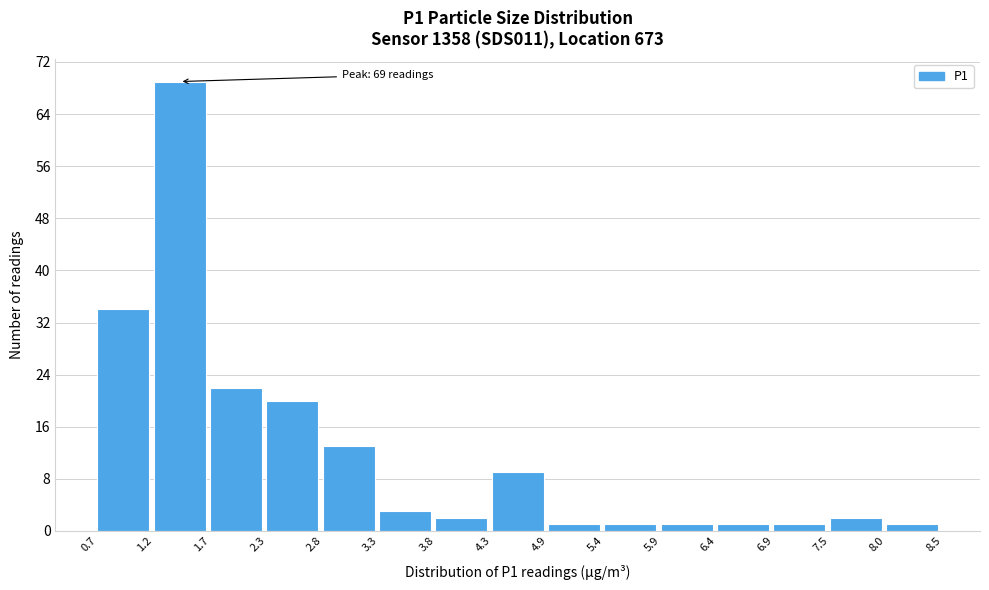

Which range on the x-axis has the tallest bar?

1.2 to 1.7